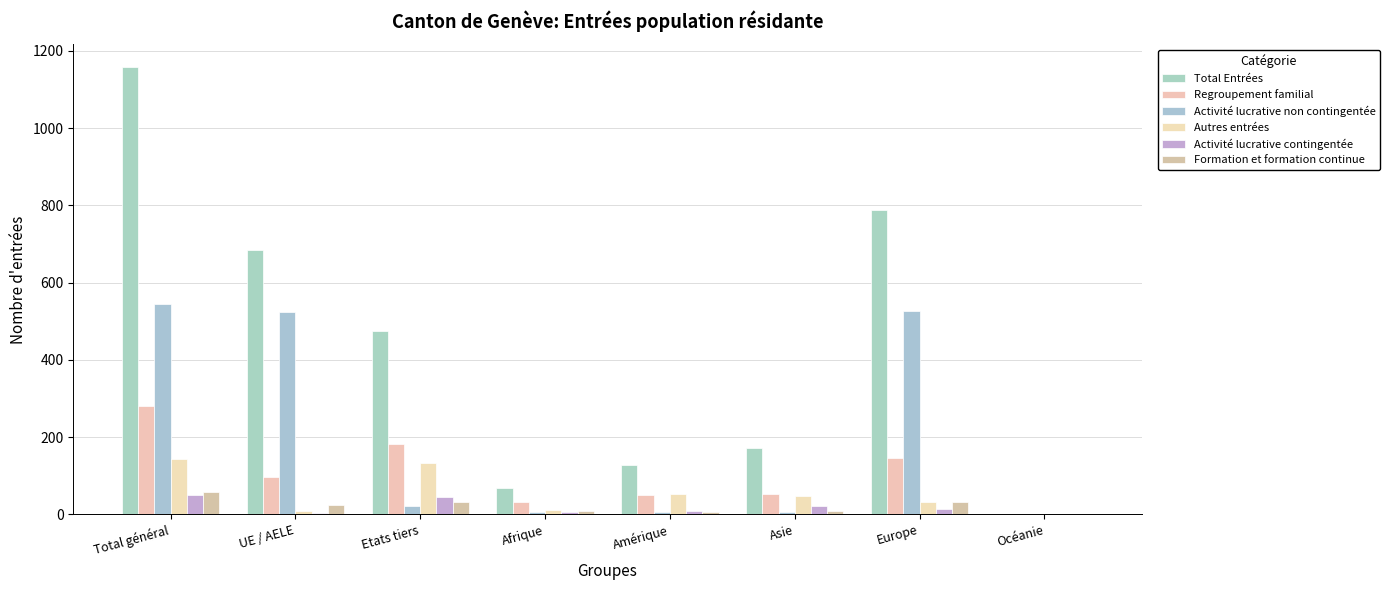

How many categories are shown in the chart?

8